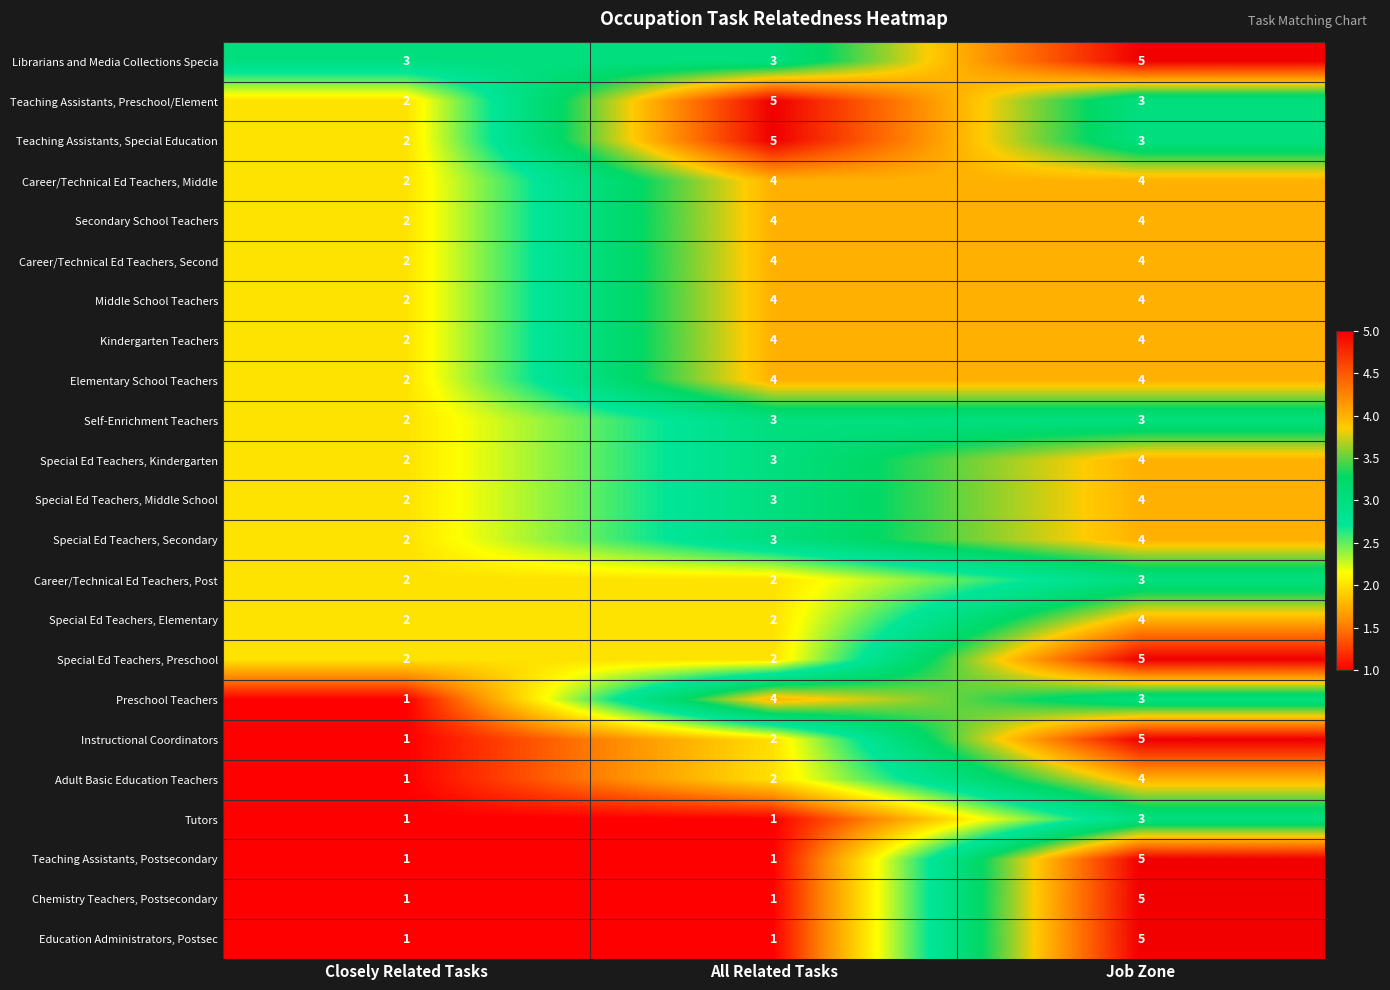

What is the total value across all series at Closely Related Tasks?

40